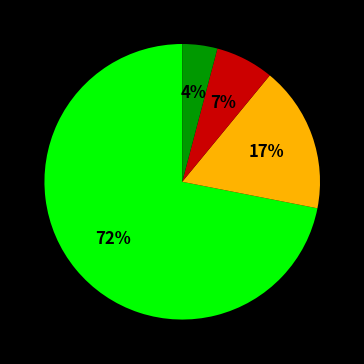

To the nearest percent, what is the difference between the largest and smallest slice percentages?

68%